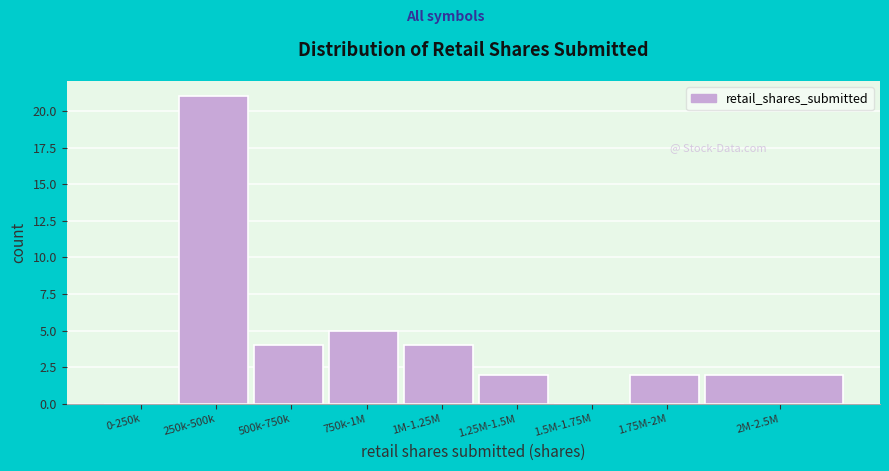

Reading right to left, transcribe all the data shown in this chart.

2M-2.5M=2	1.75M-2M=2	1.5M-1.75M=0	1.25M-1.5M=2	1M-1.25M=4	750k-1M=5	500k-750k=4	250k-500k=21	0-250k=0